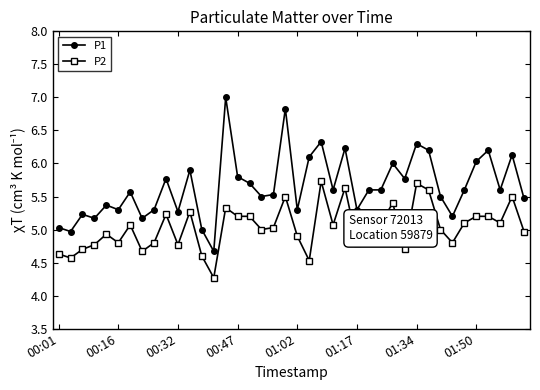

True or false: P1 and P2 cross at least once.

False